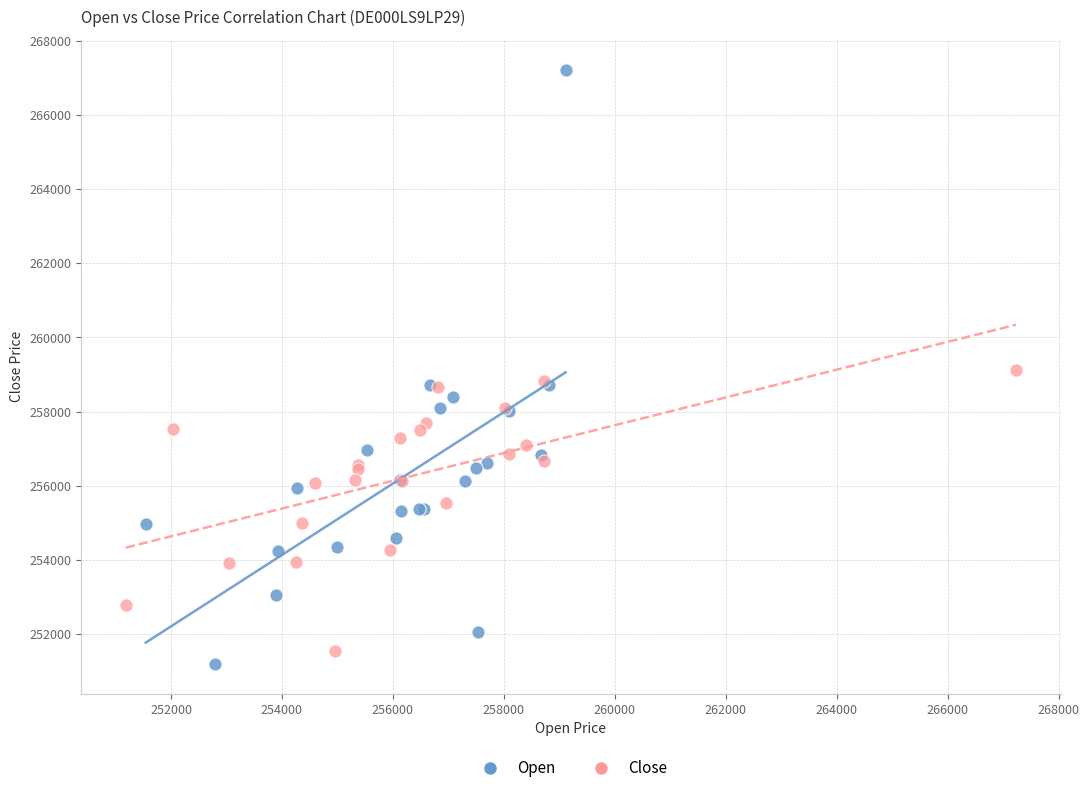

Which series has the widest spread of Y values?

Open